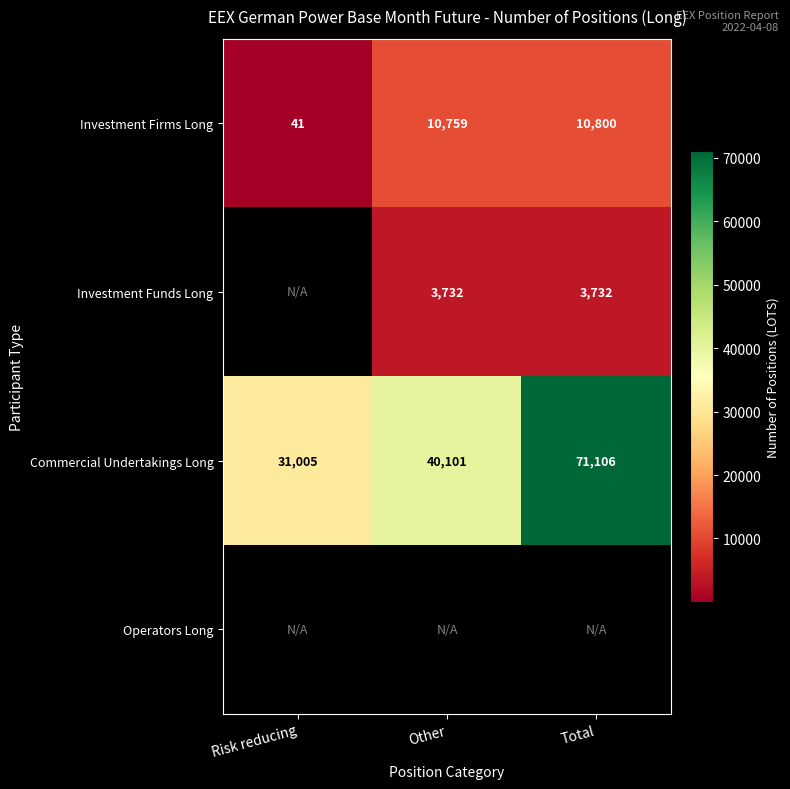

List the labels in order of Commercial Undertakings Long value, smallest first.

Risk reducing, Other, Total